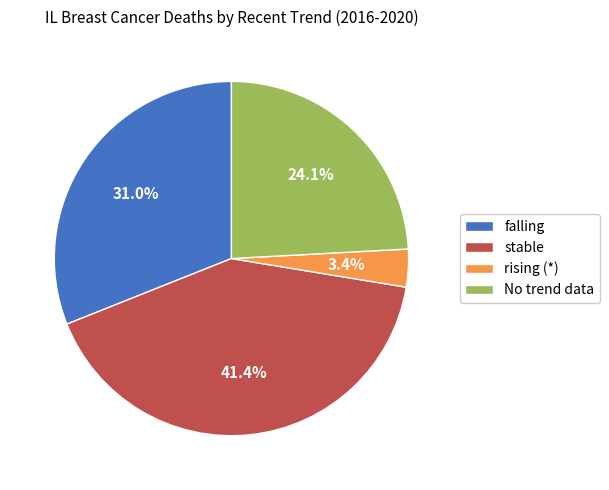

Is falling the majority of the pie?

No